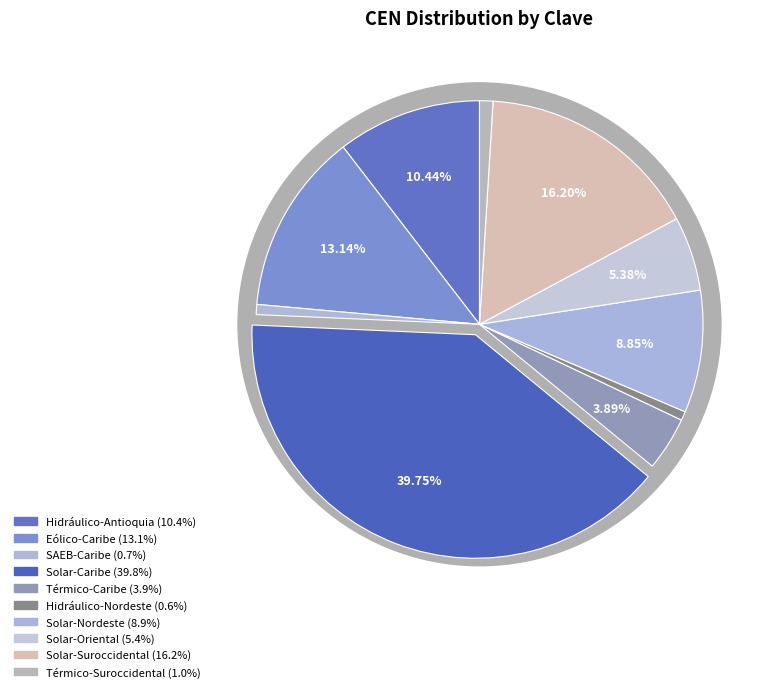

What percentage is NOT represented by Solar-Caribe?

60.2%